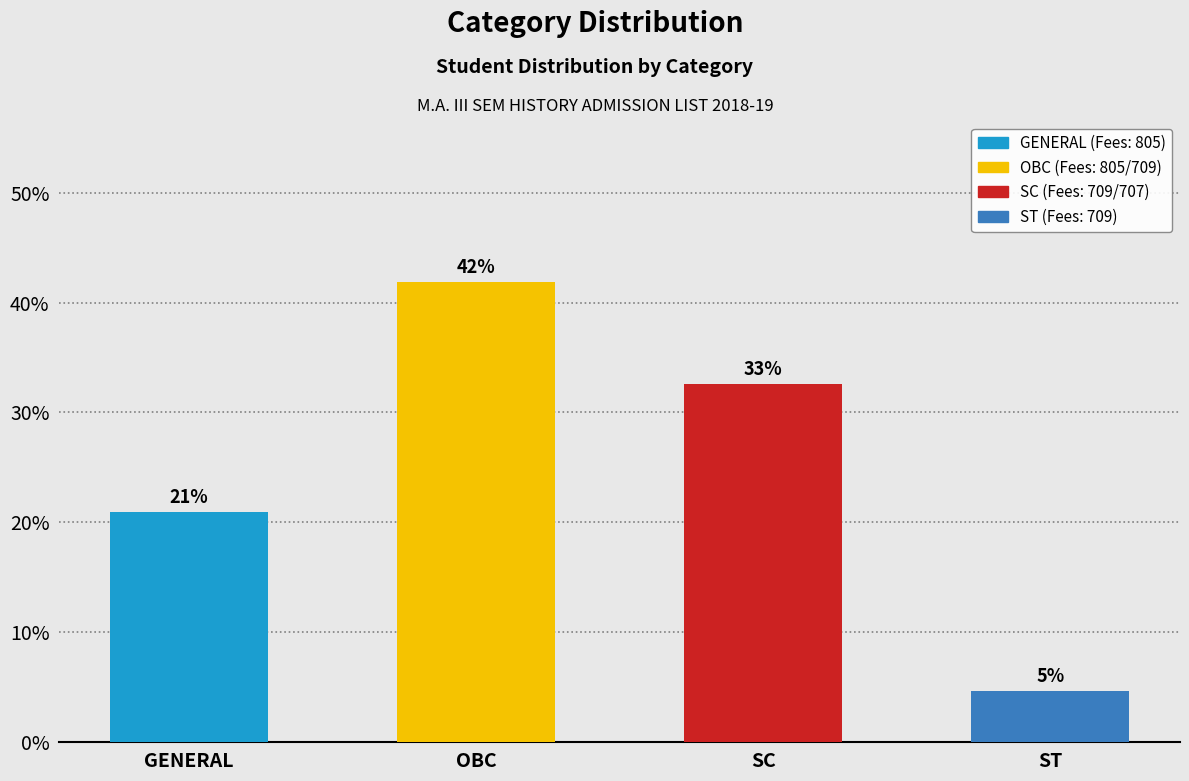

At which label is the value closest to 23?

GENERAL